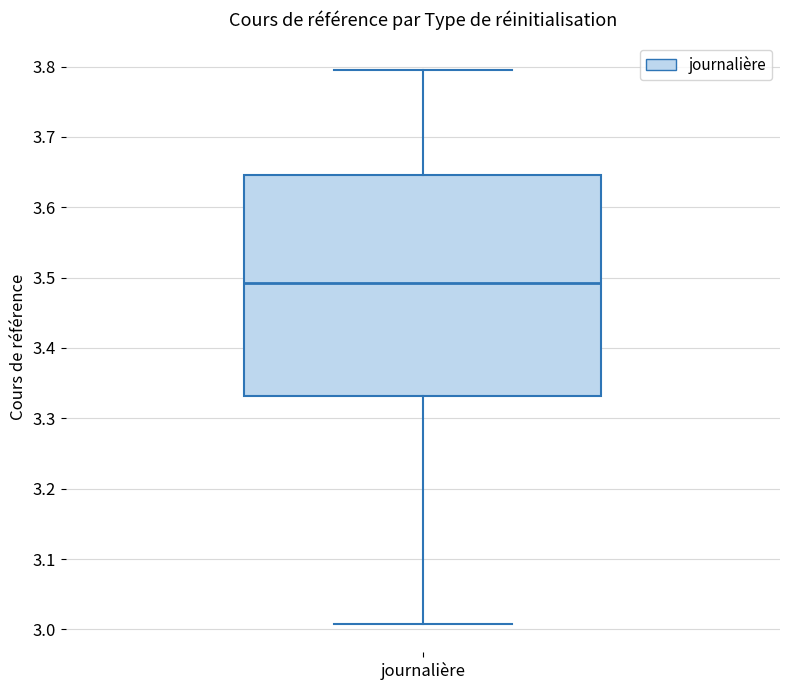

Transcribe this box plot: give where the median line is, the range the box spans, and where the two whiskers end, as read against the y-axis. The values are not printed on the chart, so give them approximately, as read against the axis.

median 3.49, box 3.33 to 3.65, whiskers 3.01 to 3.80